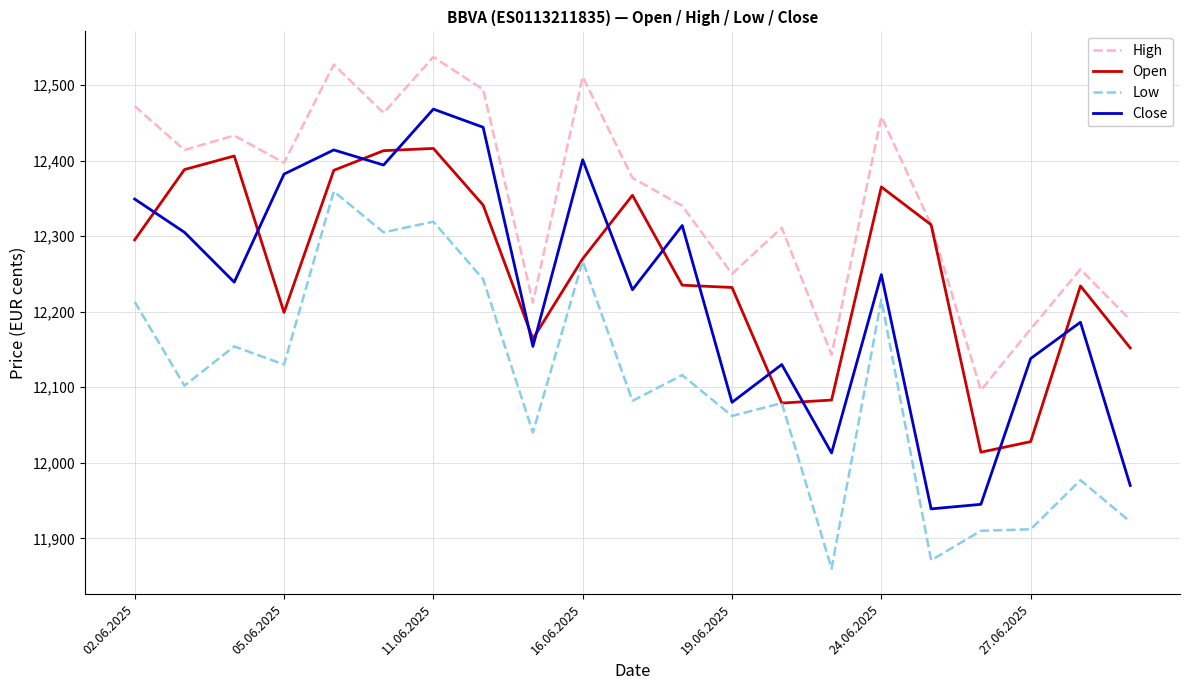

Rank the series by their maximum value, from lowest to highest.

Low, Open, Close, High